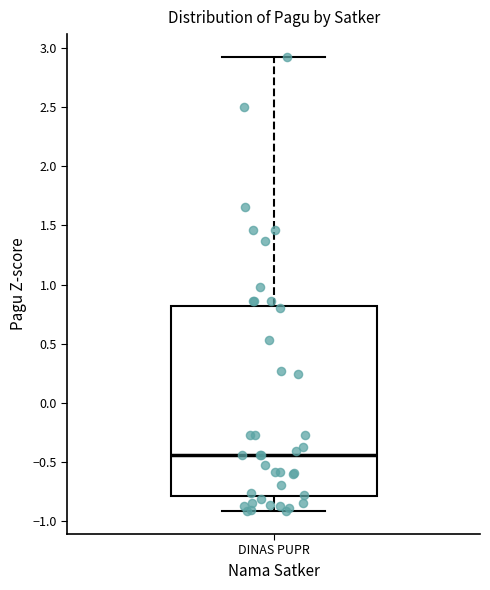

Where does the lower whisker of the box for DINAS PUPR end on the y-axis? The values are not printed on the chart, so give them approximately, as read against the axis.

-0.90